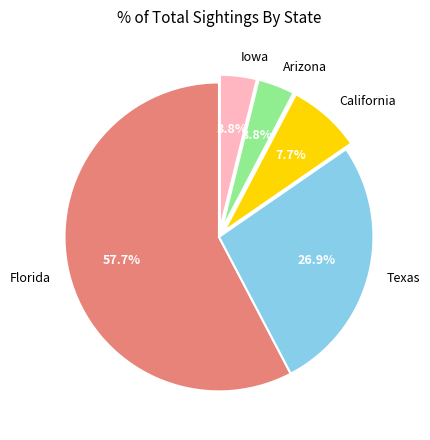

Is there a majority slice in this chart?

Yes